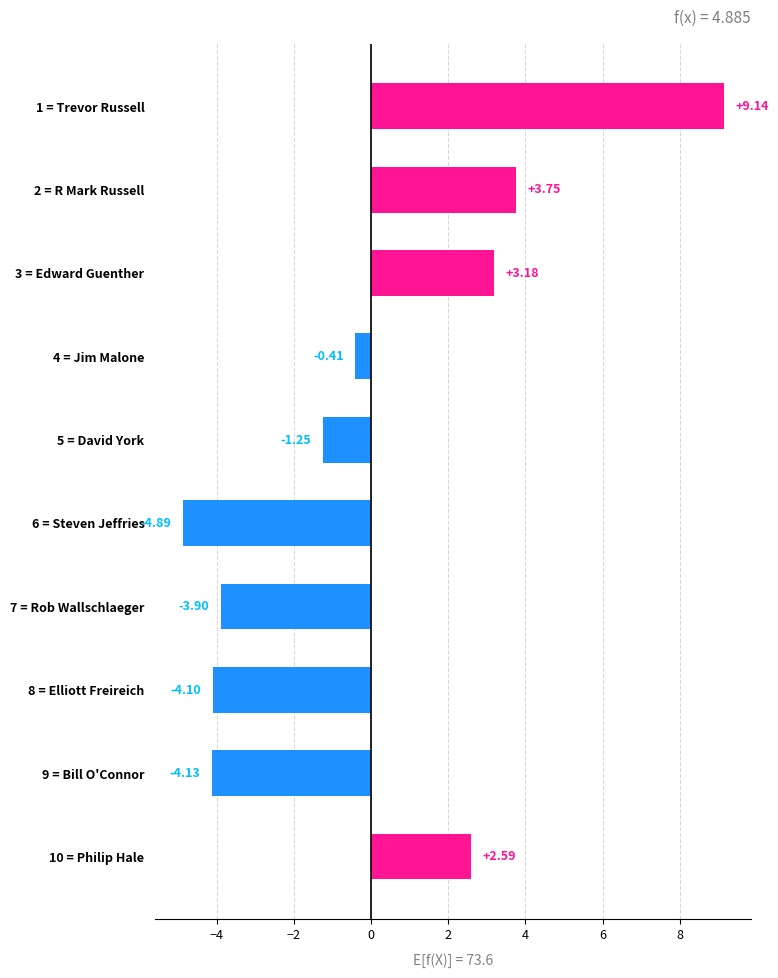

How many series are shown in this chart?

1